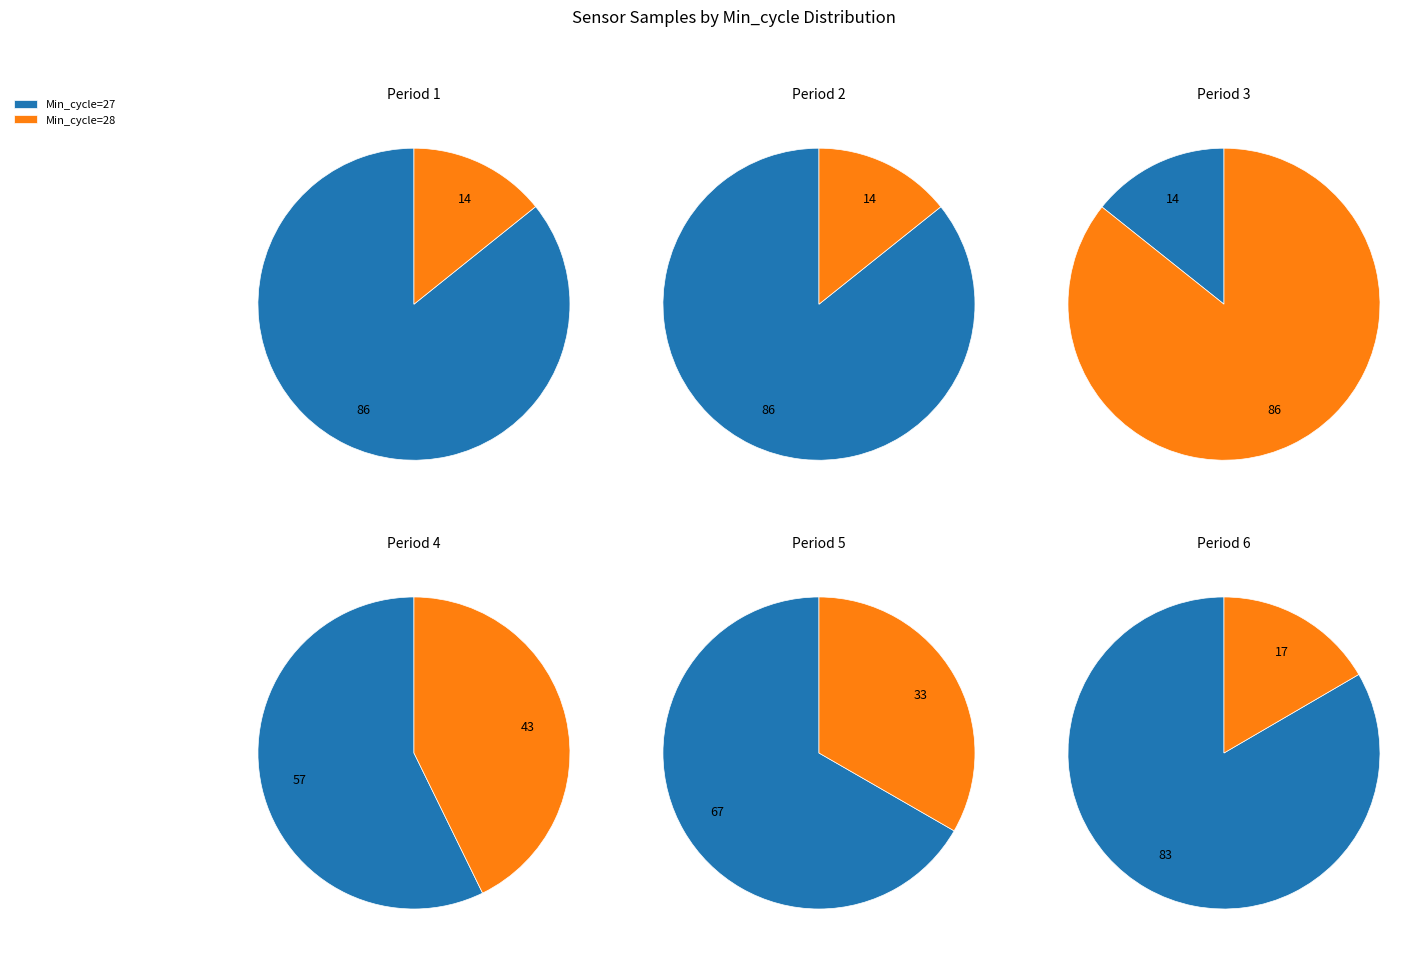

Is 27 the majority of the pie?

No